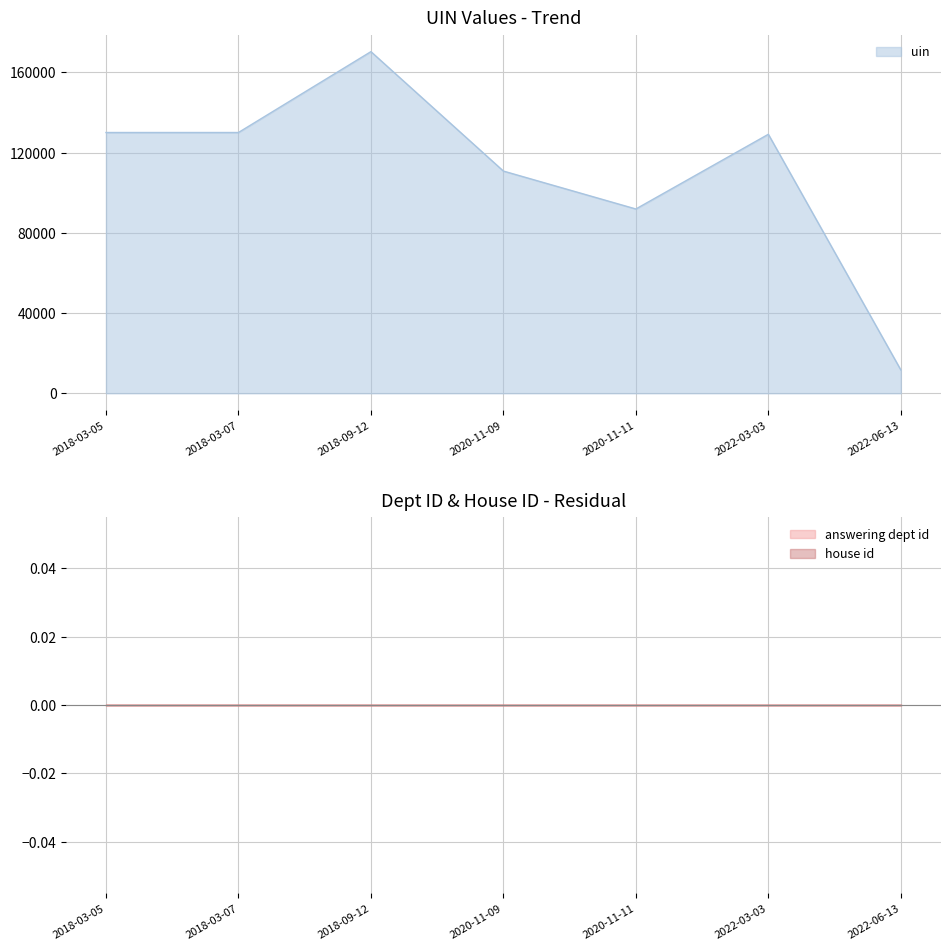

What is the value of the uin point at the 4th from the left?

110761